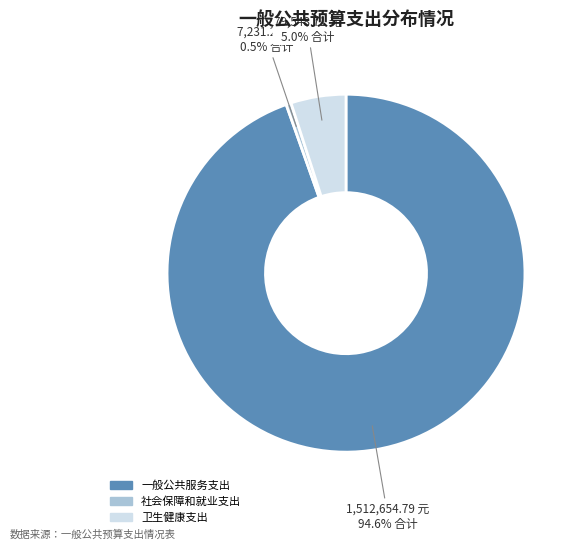

To the nearest percent, what is the average slice percentage?

33%